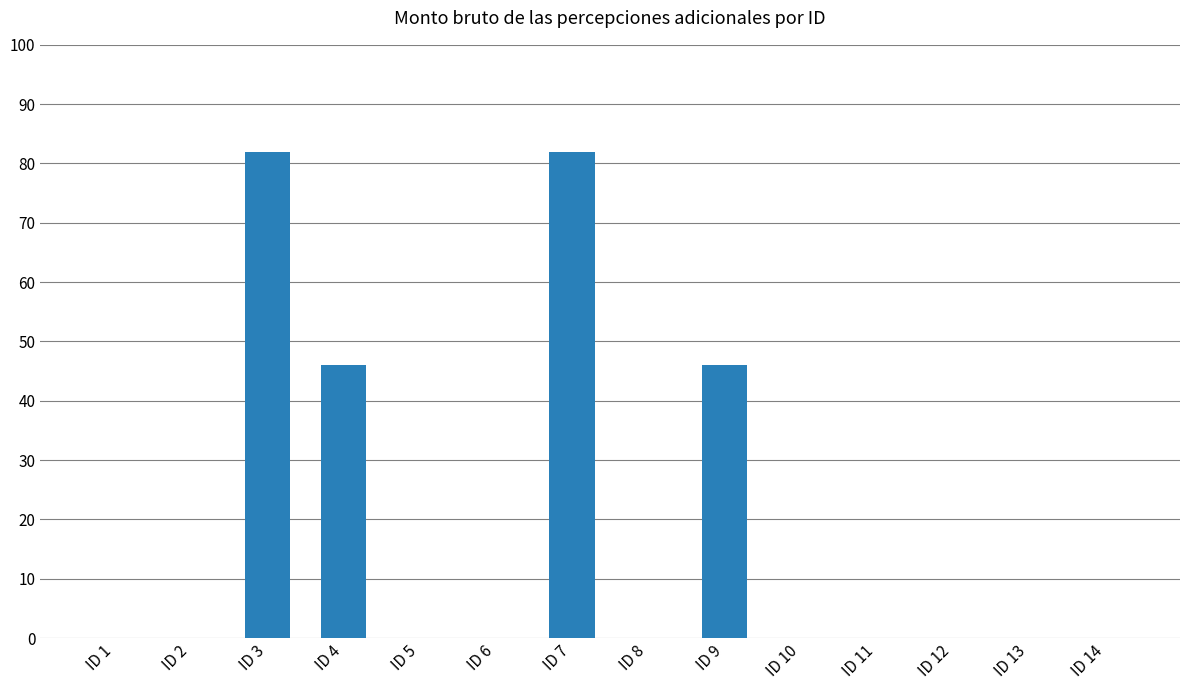

What is the maximum value shown in the chart?

82